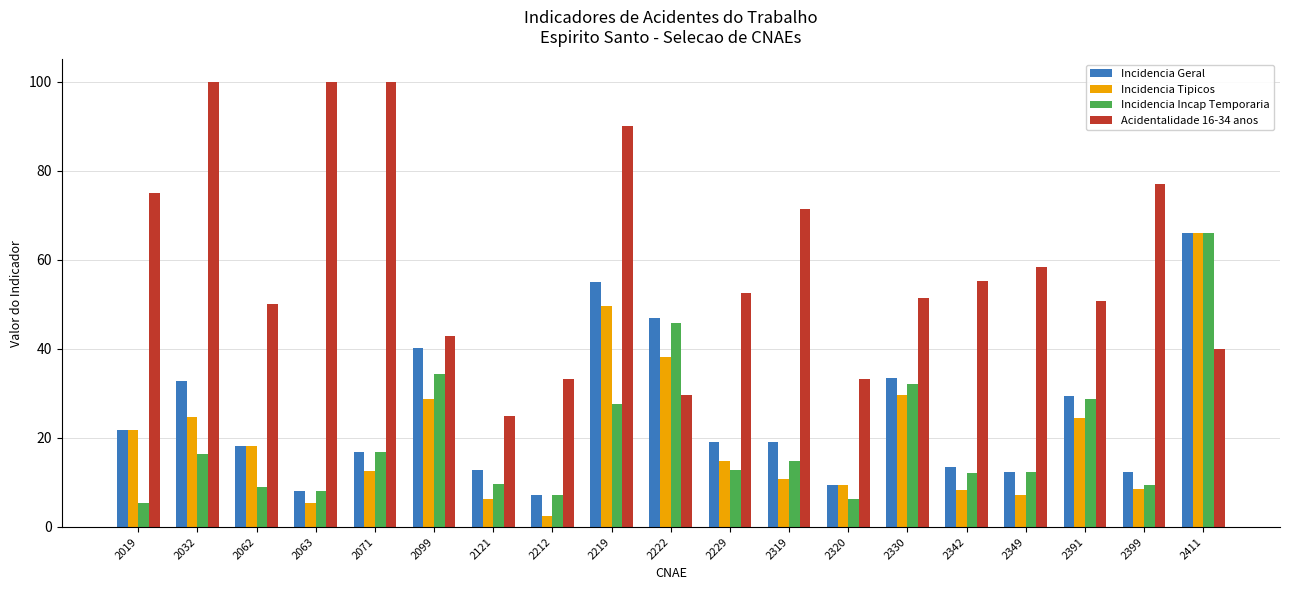

What is the sum of the Incidencia Incap Temporaria values at 2349 and 2391?

41.1